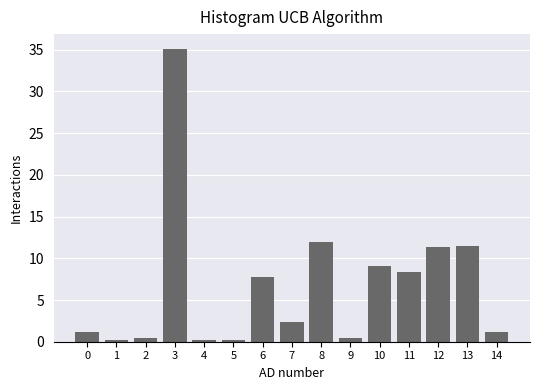

What is the difference between the second highest and minimum values?

11.7